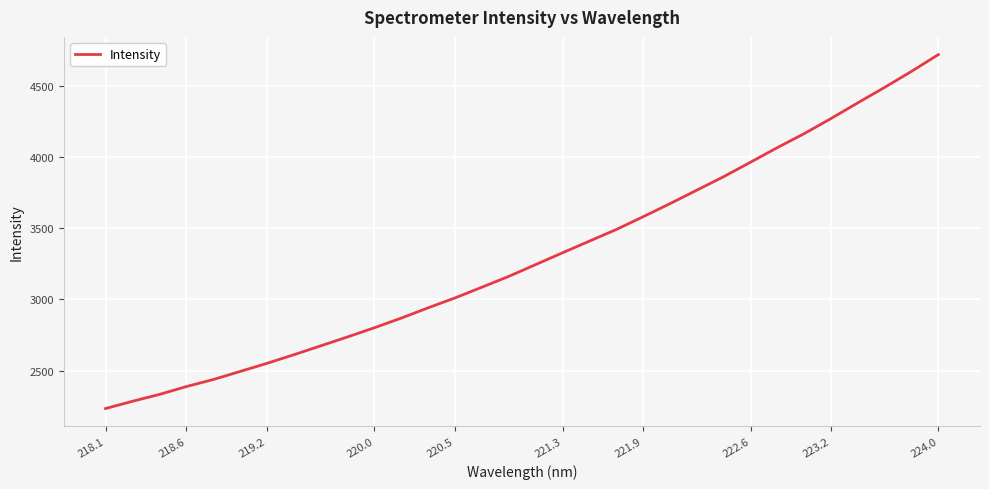

What is the maximum value shown in the chart?

4718.1